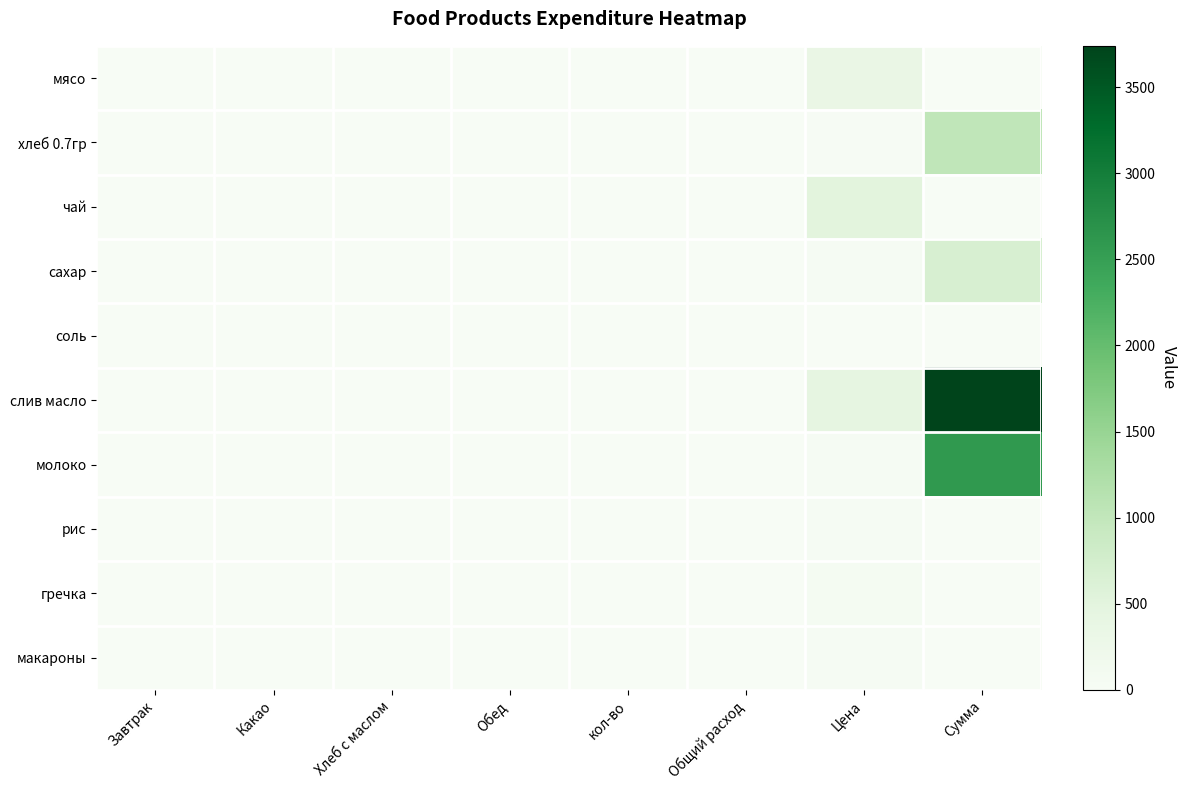

How many distinct data groups are displayed?

10